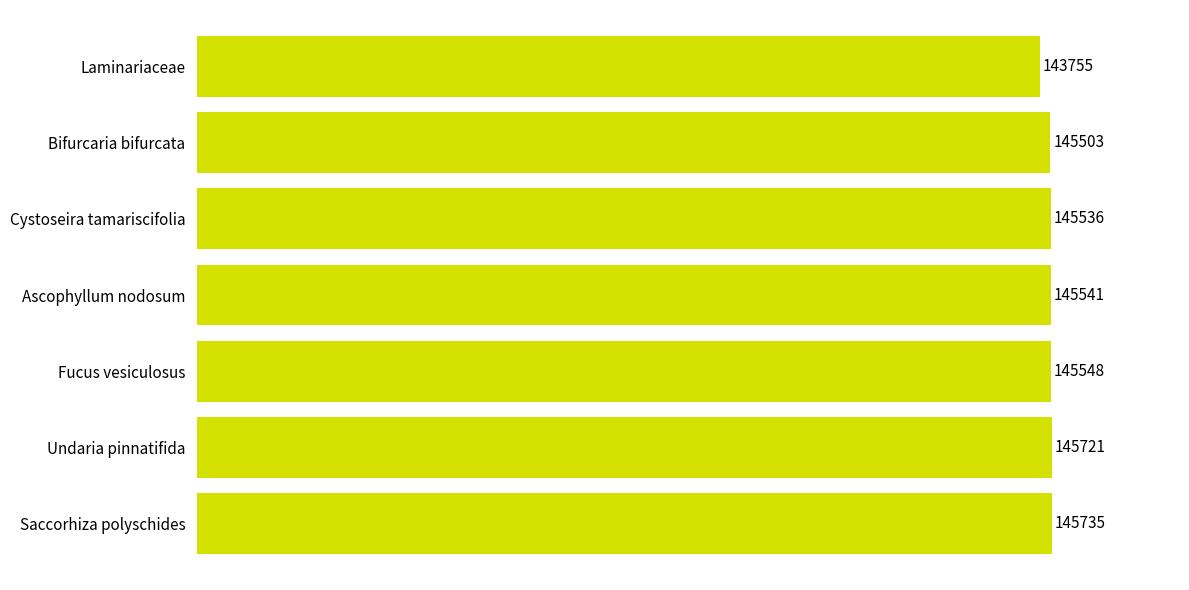

At which label is the value closest to 144745?

Bifurcaria bifurcata